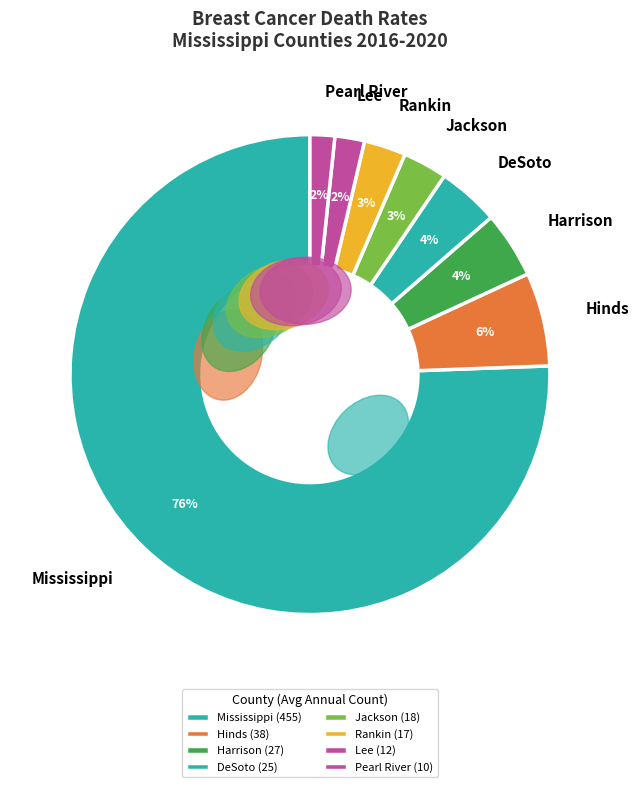

What is the largest slice in the pie chart?

Mississippi